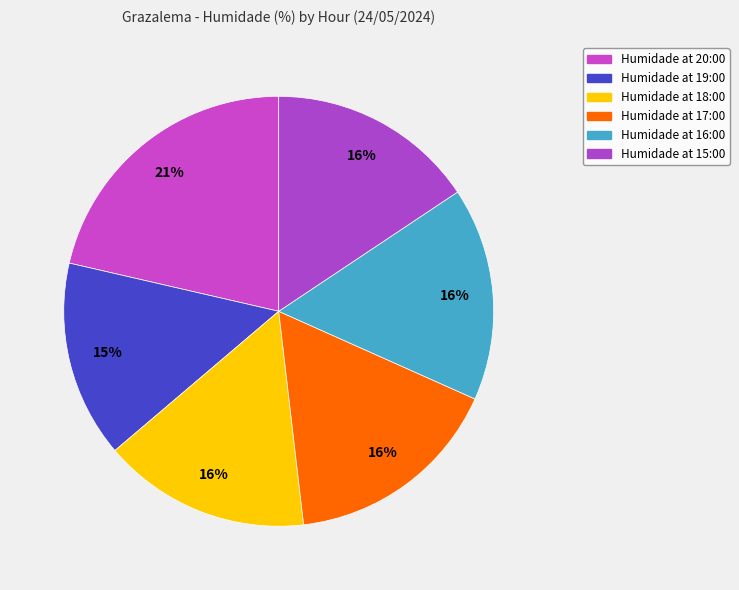

Which category has the biggest portion of the pie?

20:00